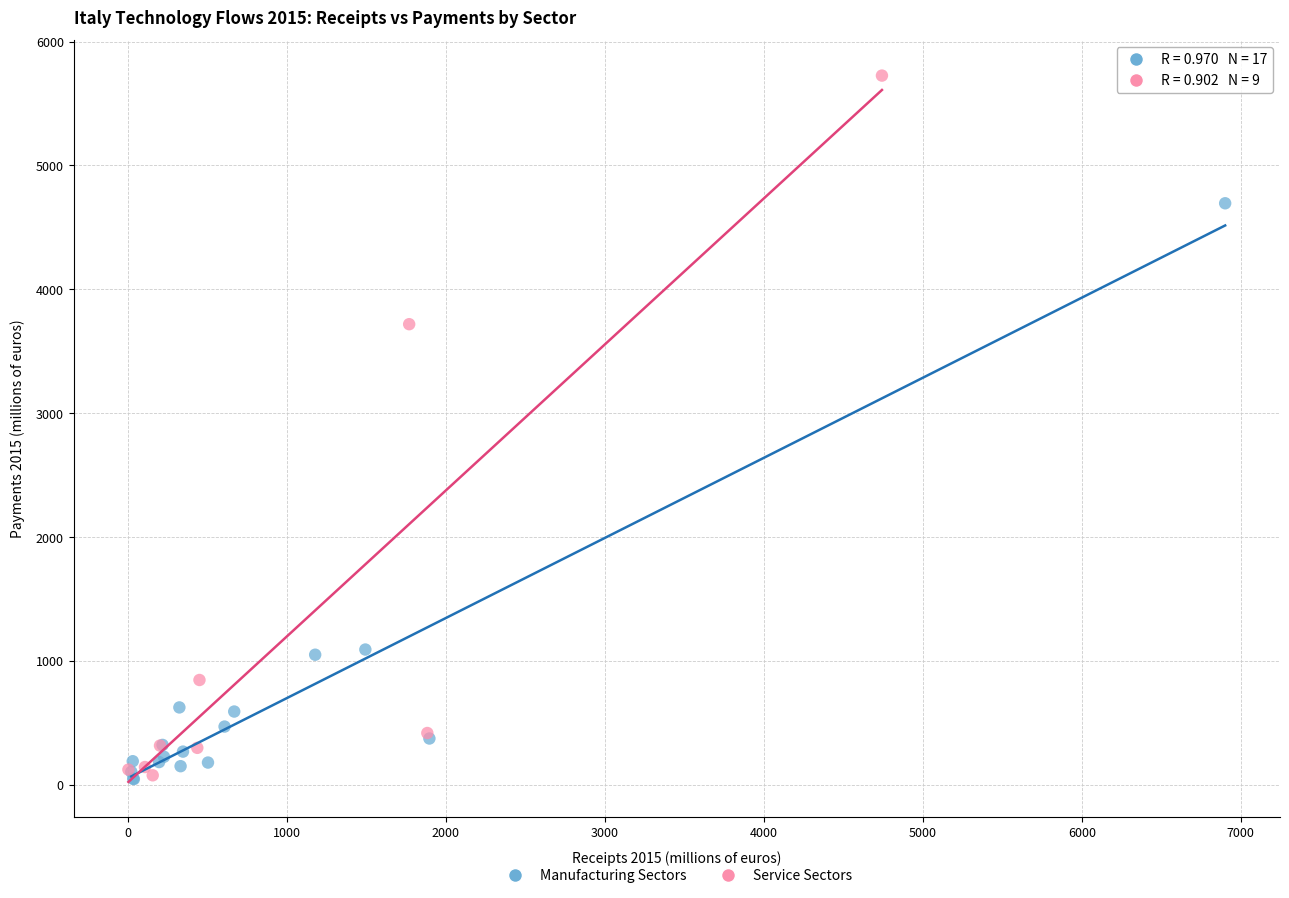

Which series reaches the maximum Y coordinate?

Service Sectors